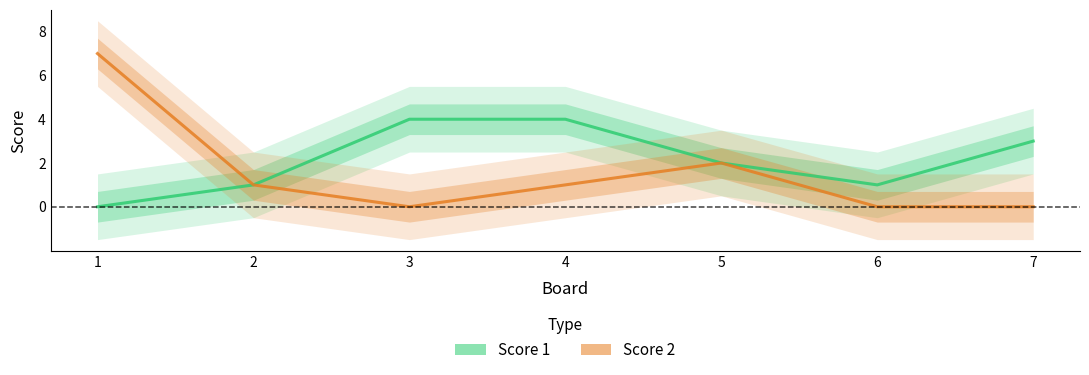

Where is the first local minimum for Score 1?

6